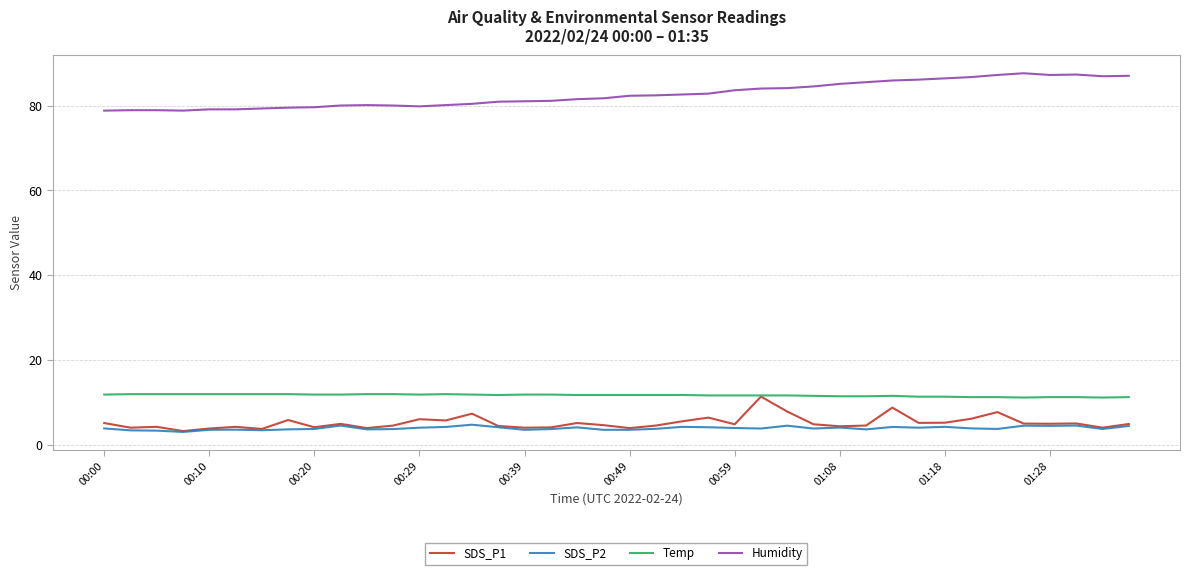

What are all the series names shown in the legend?

SDS_P1, SDS_P2, Temp, Humidity